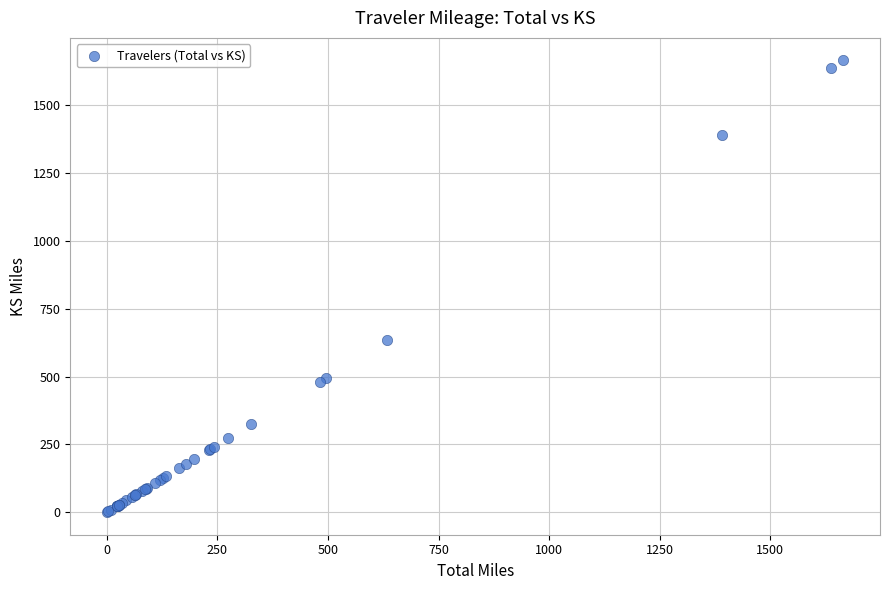

What Y value in the scatter plot is closest to 832?

633.3